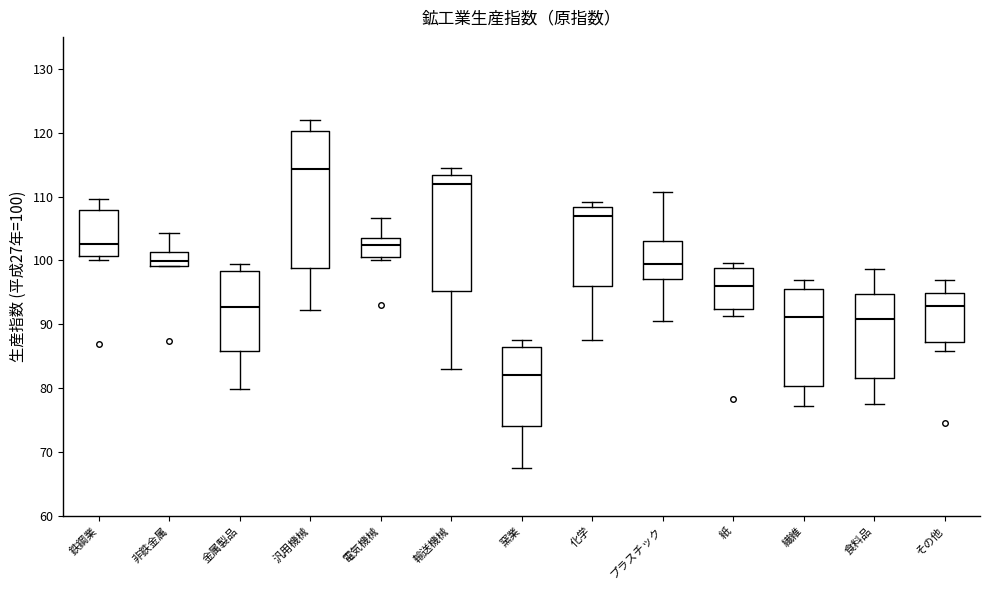

Reading left to right, read every box against the y-axis: the position of its median line, the range the box covers, and the ends of its whiskers. The values are not printed on the chart, so give them approximately, as read against the axis.

鉄鋼業: median 103, box 101 to 108, whiskers 100 to 110
非鉄金属: median 100, box 99 to 101, whiskers 99 to 104
金属製品: median 93, box 86 to 98, whiskers 80 to 99
汎用機械: median 114, box 99 to 120, whiskers 92 to 122
電気機械: median 102, box 101 to 103, whiskers 100 to 107
輸送機械: median 112, box 95 to 113, whiskers 83 to 115
窯業: median 82, box 74 to 87, whiskers 68 to 88
化学: median 107, box 96 to 108, whiskers 88 to 109
プラスチック: median 99, box 97 to 103, whiskers 91 to 111
紙: median 96, box 92 to 99, whiskers 91 to 100
繊維: median 91, box 80 to 95, whiskers 77 to 97
食料品: median 91, box 82 to 95, whiskers 78 to 99
その他: median 93, box 87 to 95, whiskers 86 to 97